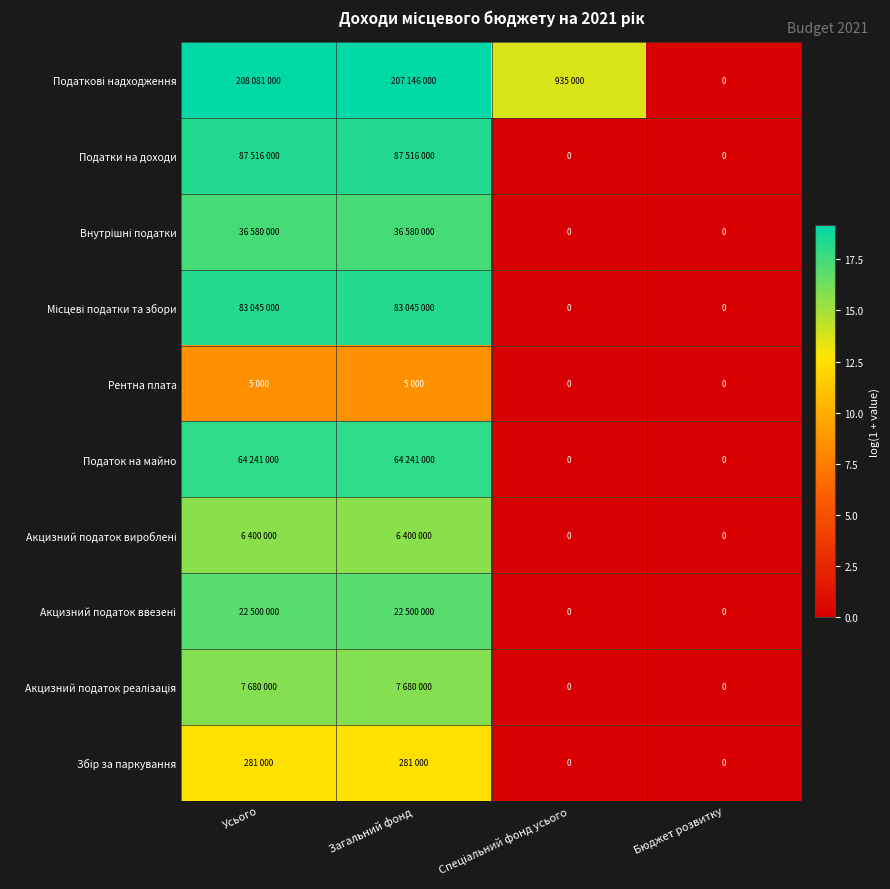

The Збір за паркування series shows 7.8 at Усього. True or false?

False